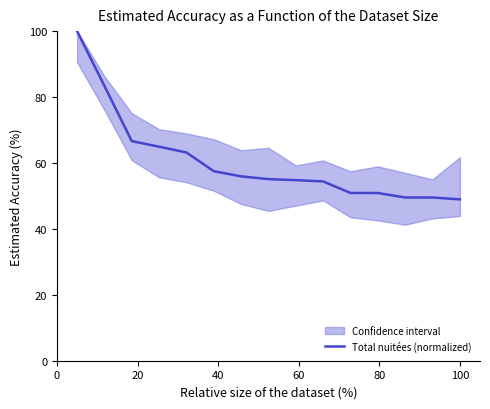

Is this an area chart (filled region under the line)?

No